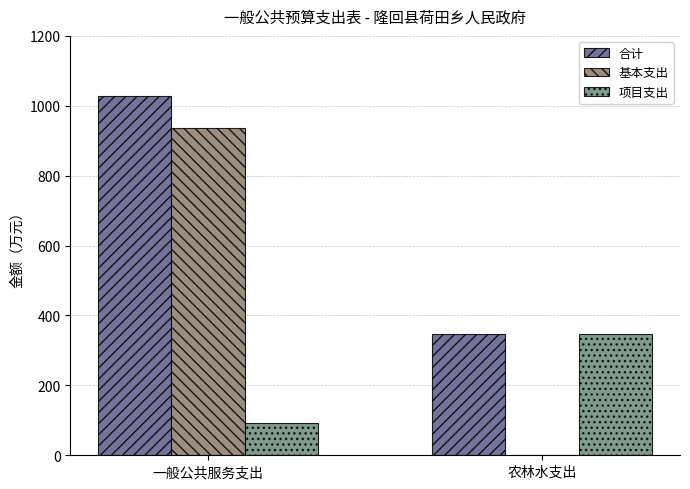

Does the chart contain stacked bars?

No